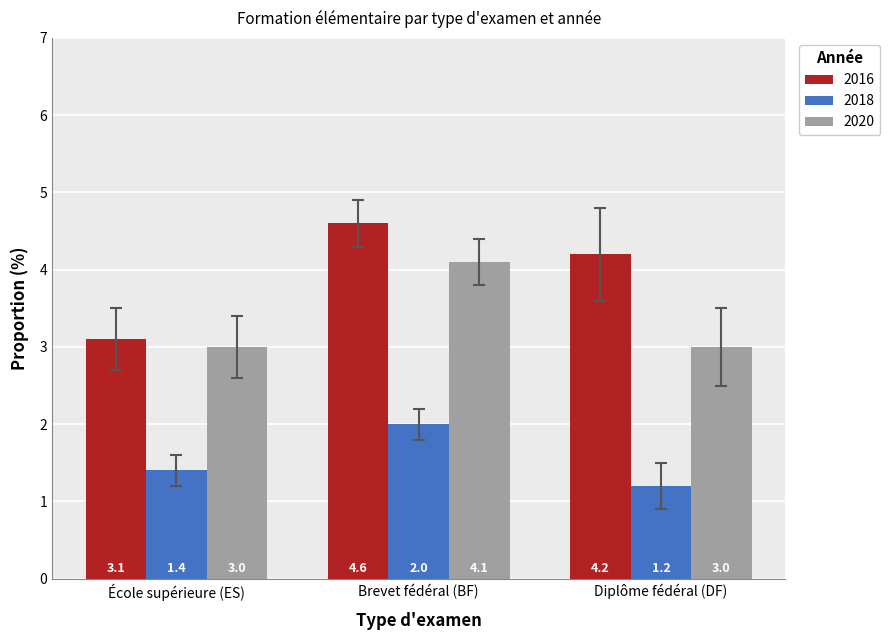

Reading right to left, extract all data points from this chart.

2016: Diplôme fédéral (DF)=4.2	Brevet fédéral (BF)=4.6	École supérieure (ES)=3.1
2018: Diplôme fédéral (DF)=1.2	Brevet fédéral (BF)=2.0	École supérieure (ES)=1.4
2020: Diplôme fédéral (DF)=3.0	Brevet fédéral (BF)=4.1	École supérieure (ES)=3.0